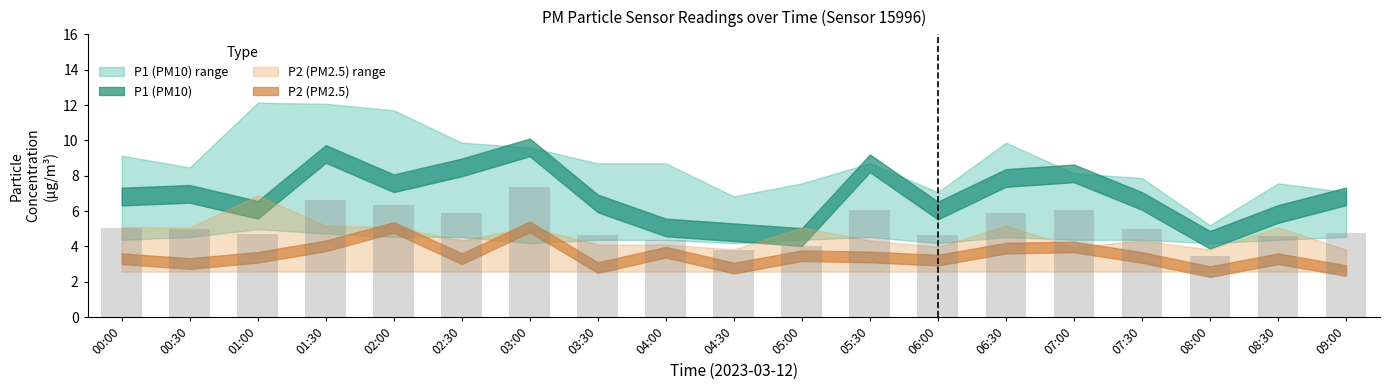

What is the minimum value shown in the chart?

3.5